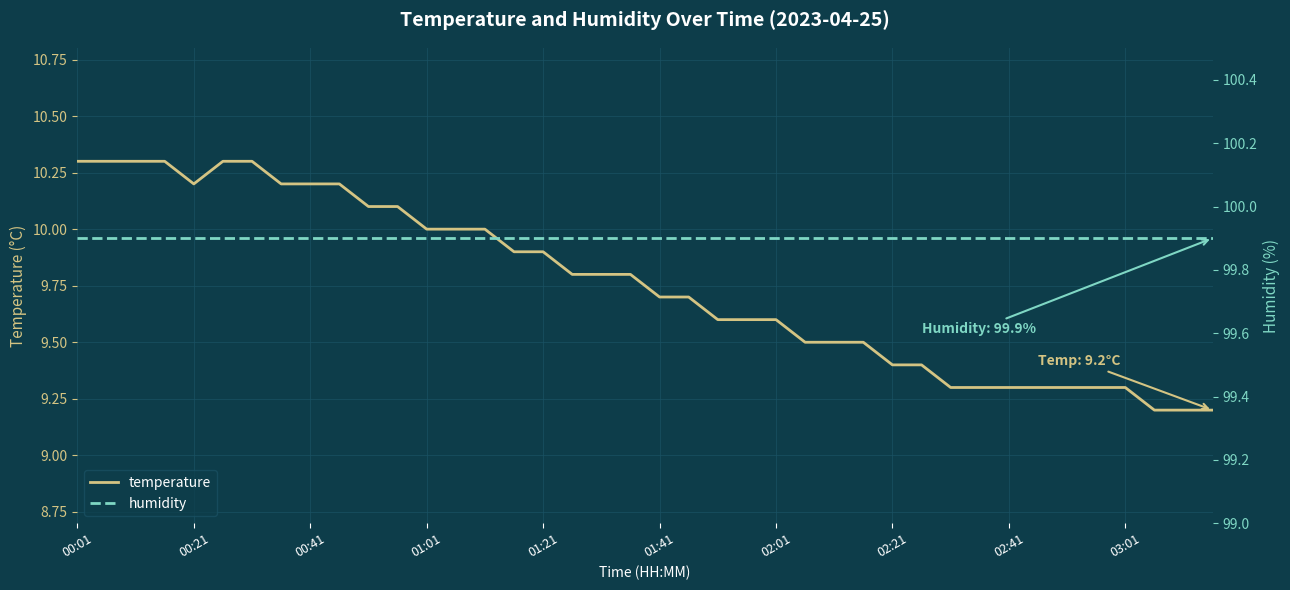

The value of temperature at 02:41 is 9.3. True or false?

True